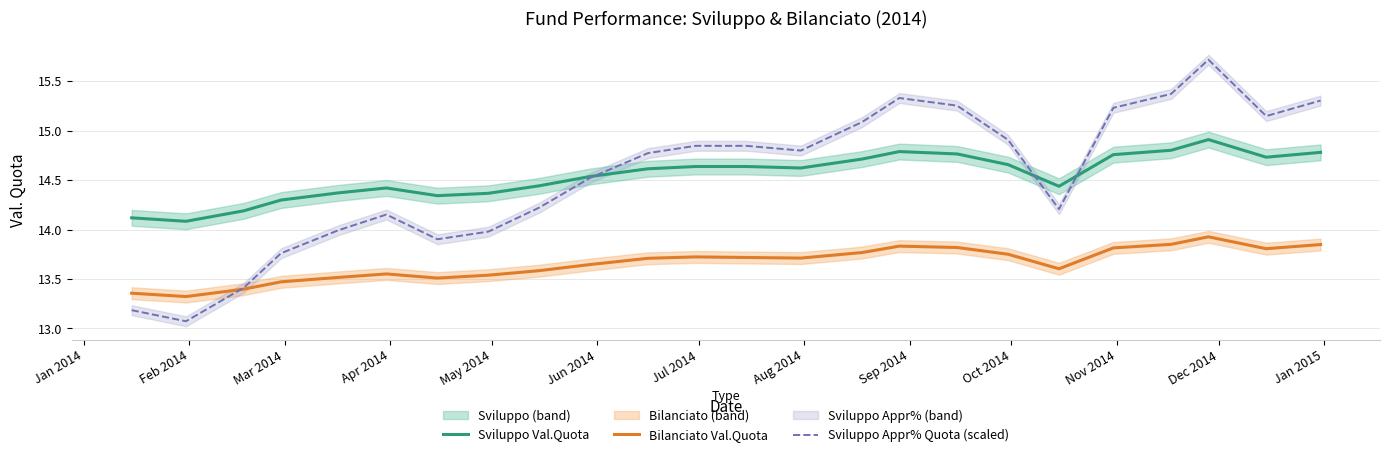

In Sviluppo Val.Quota, how many points are lower than both neighbors (excluding endpoints)?

5